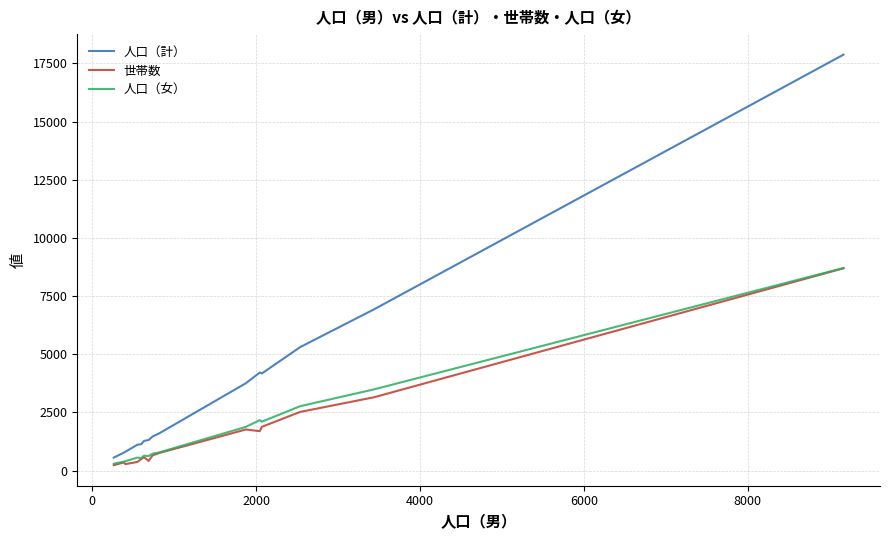

Which series has the largest total across all categories?

人口（計）